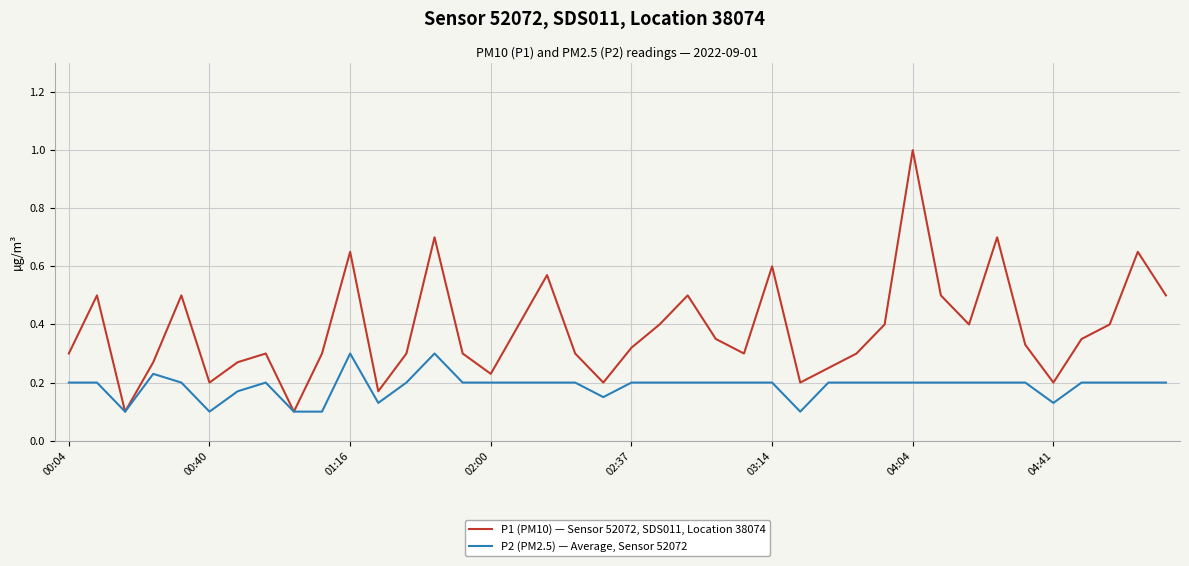

What is the greatest value displayed?

1.0